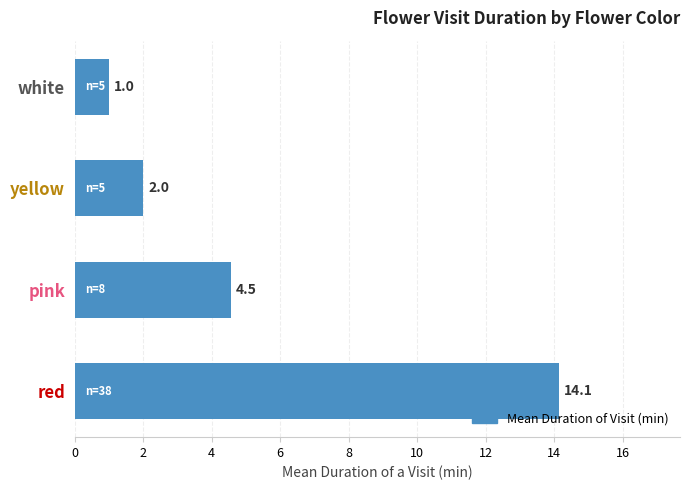

Where is the data nearest to the value 7?

pink